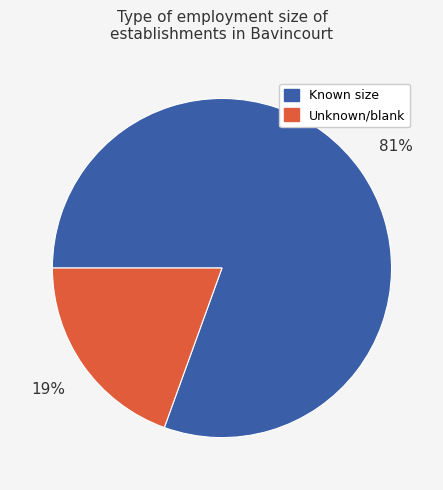

Which has a higher value, Known size or Unknown/blank?

Known size